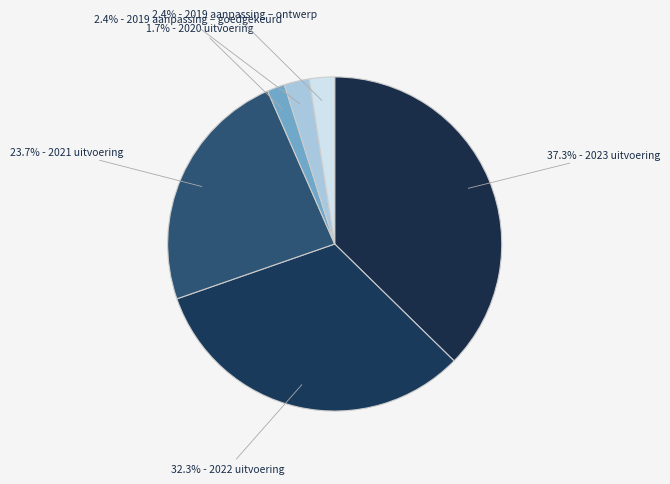

How many segments does this pie chart have?

6